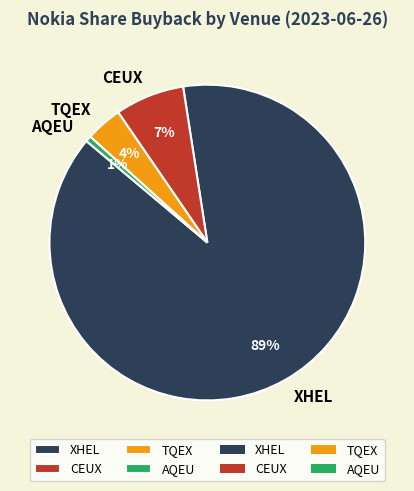

Which has a higher value, CEUX or TQEX?

CEUX